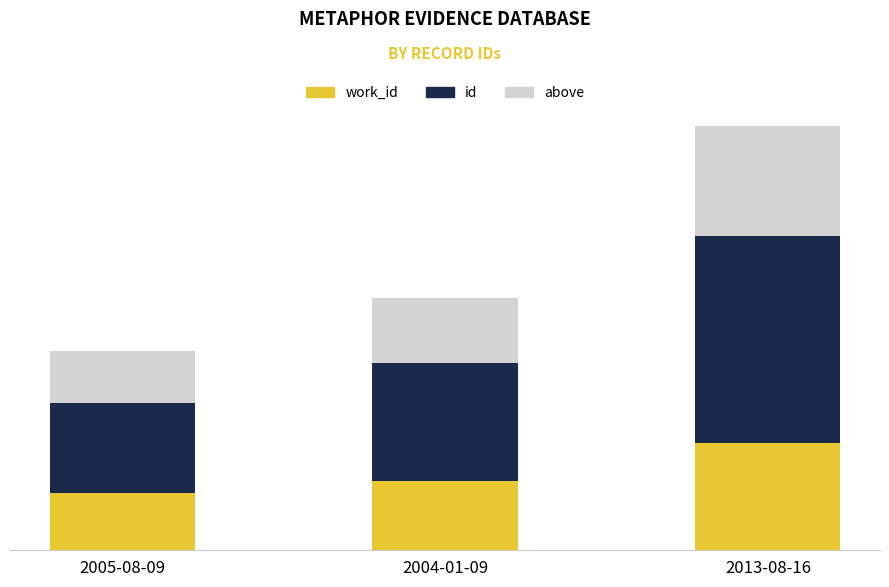

Does the chart contain any negative values?

No